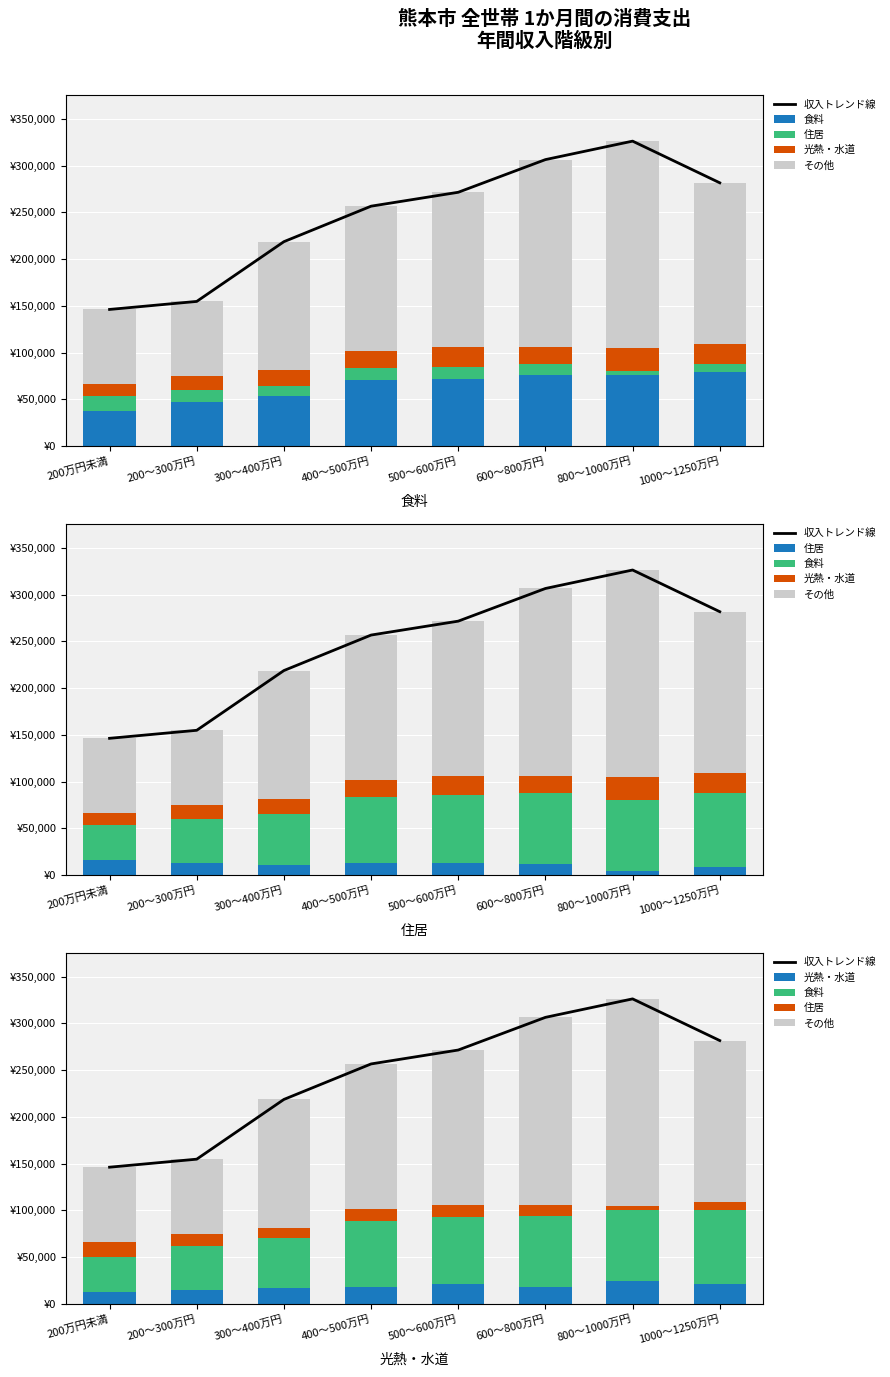

Which category has the highest value across all series?

800～1000万円